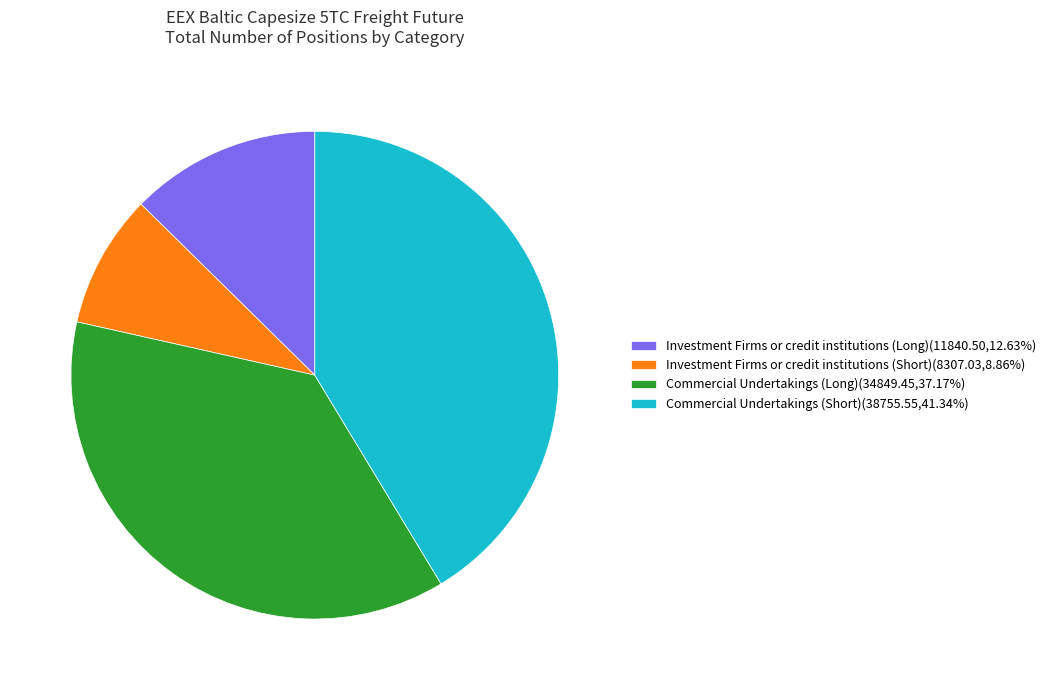

Is there any slice that represents more than half of the pie?

No